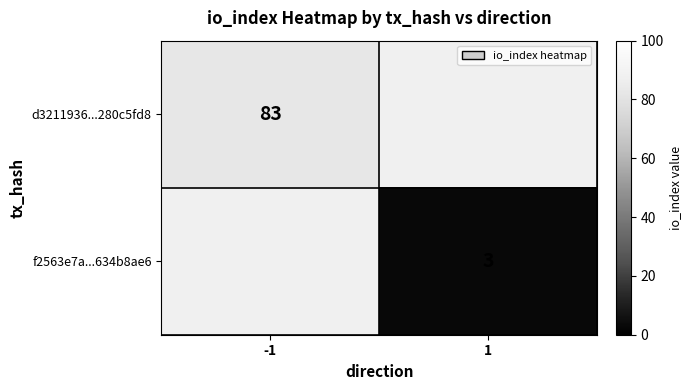

Which has a higher value, -1 or 1?

1